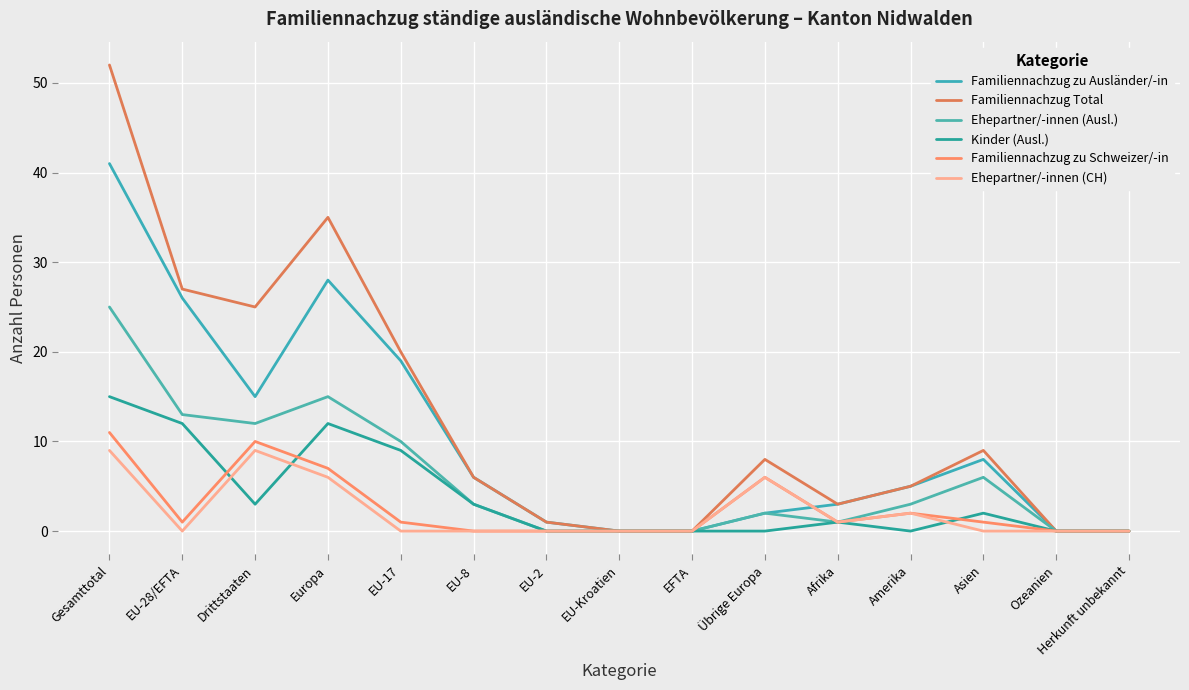

Is this an area chart (filled region under the line)?

No